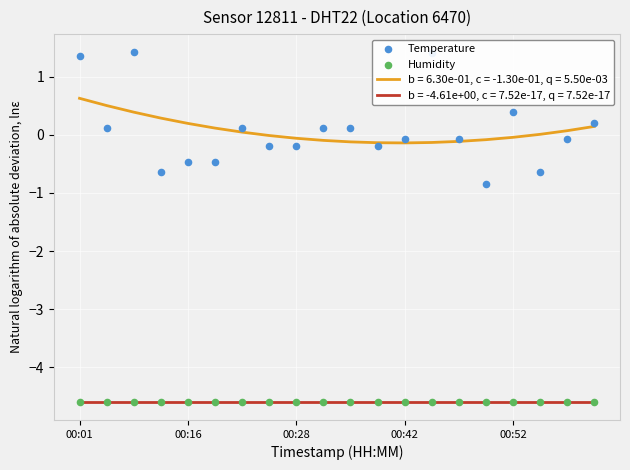

Which series reaches the maximum Y coordinate?

Temperature